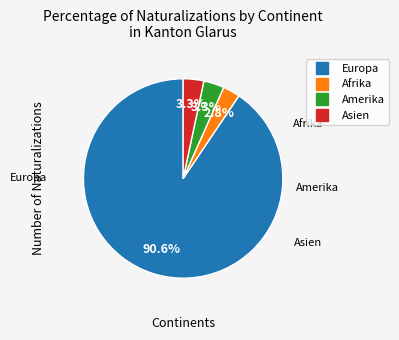

Does any single category account for the majority?

Yes